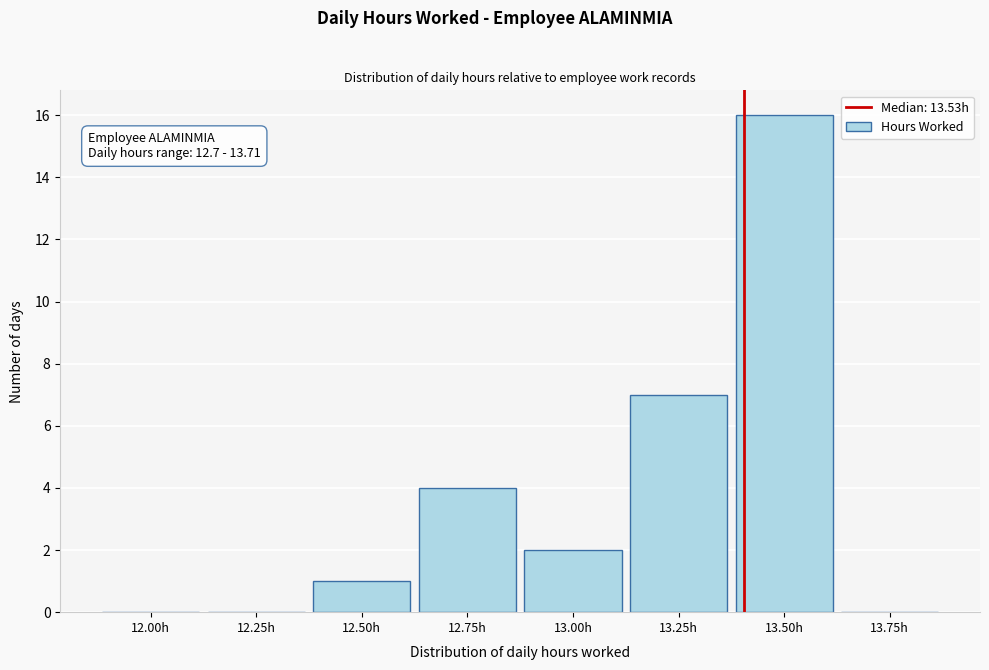

Reading left to right, extract all data points from this chart.

12.00h=0	12.25h=0	12.50h=1	12.75h=4	13.00h=2	13.25h=7	13.50h=16	13.75h=0